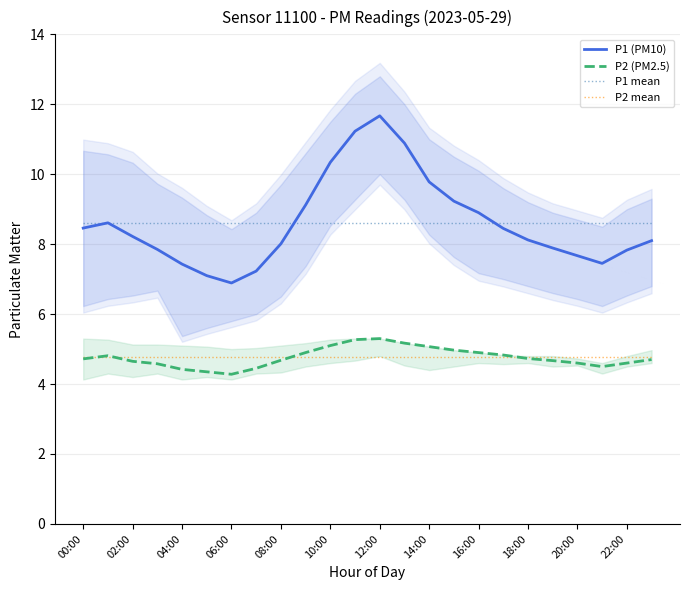

Count the number of categories in the chart.

24